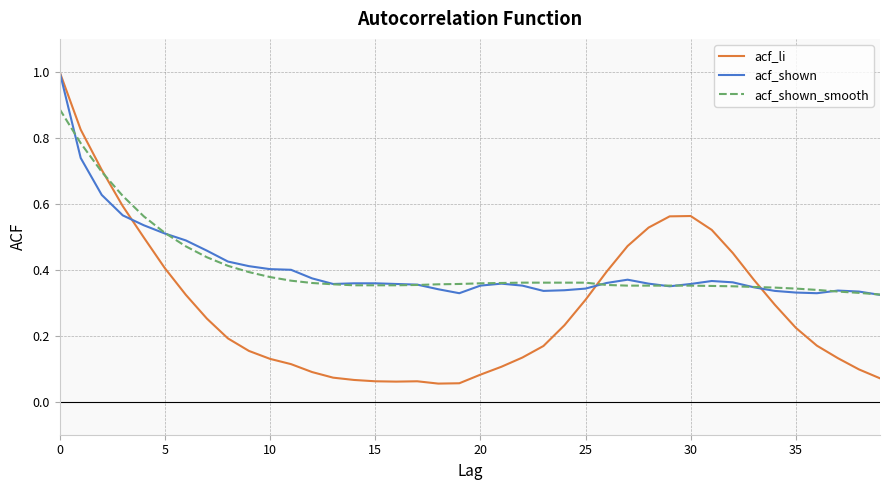

What is the greatest value displayed?

1.0